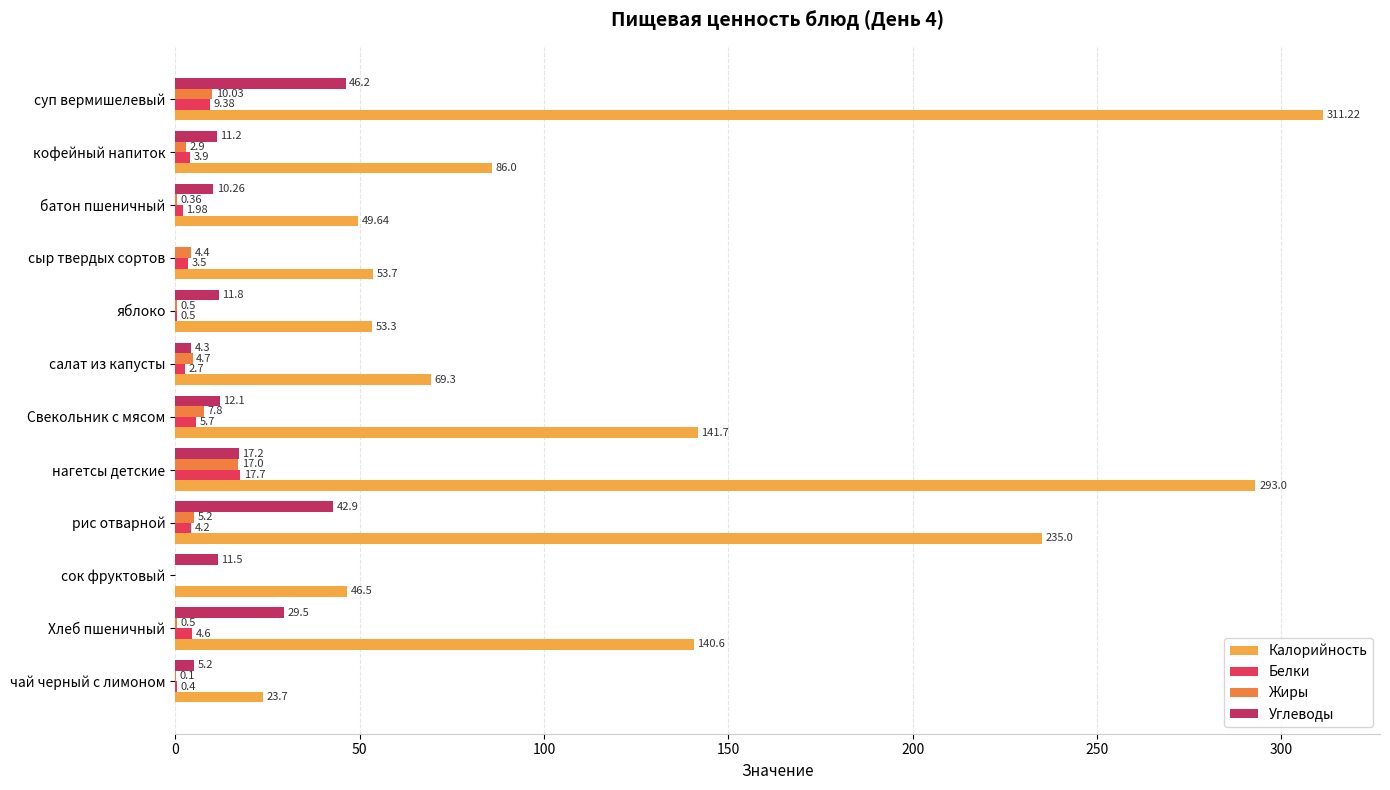

What is the sum of the Углеводы values at сок фруктовый and кофейный напиток?

22.7